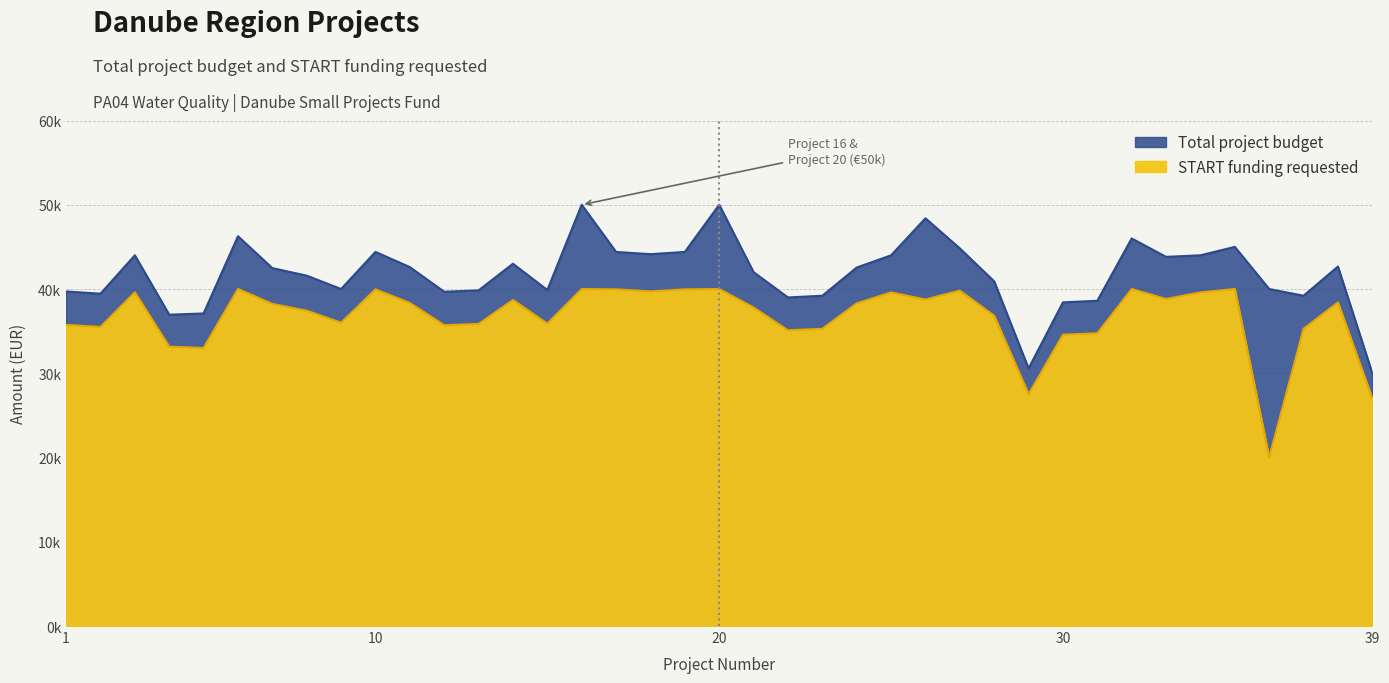

True or false: START funding requested has more than 2 interior local peaks.

True